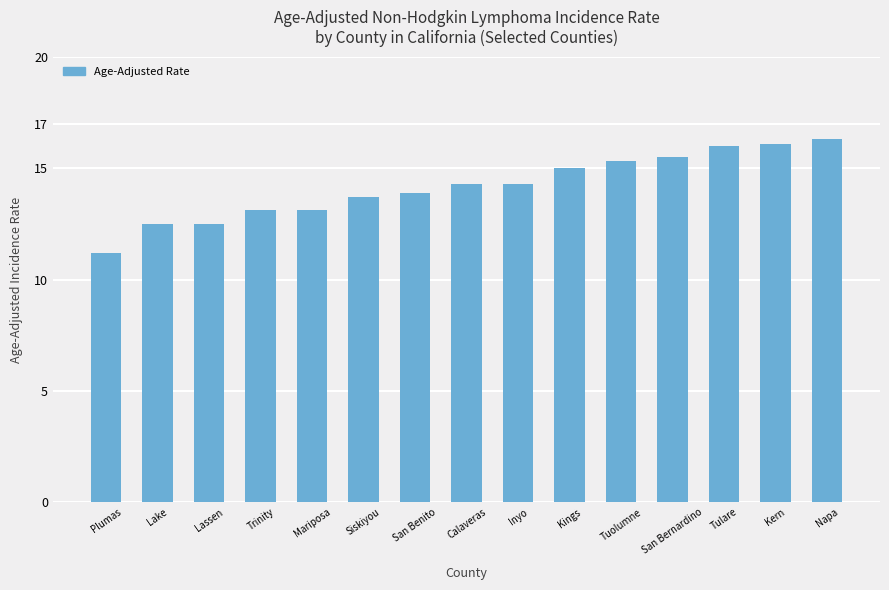

Does the chart contain any negative values?

No